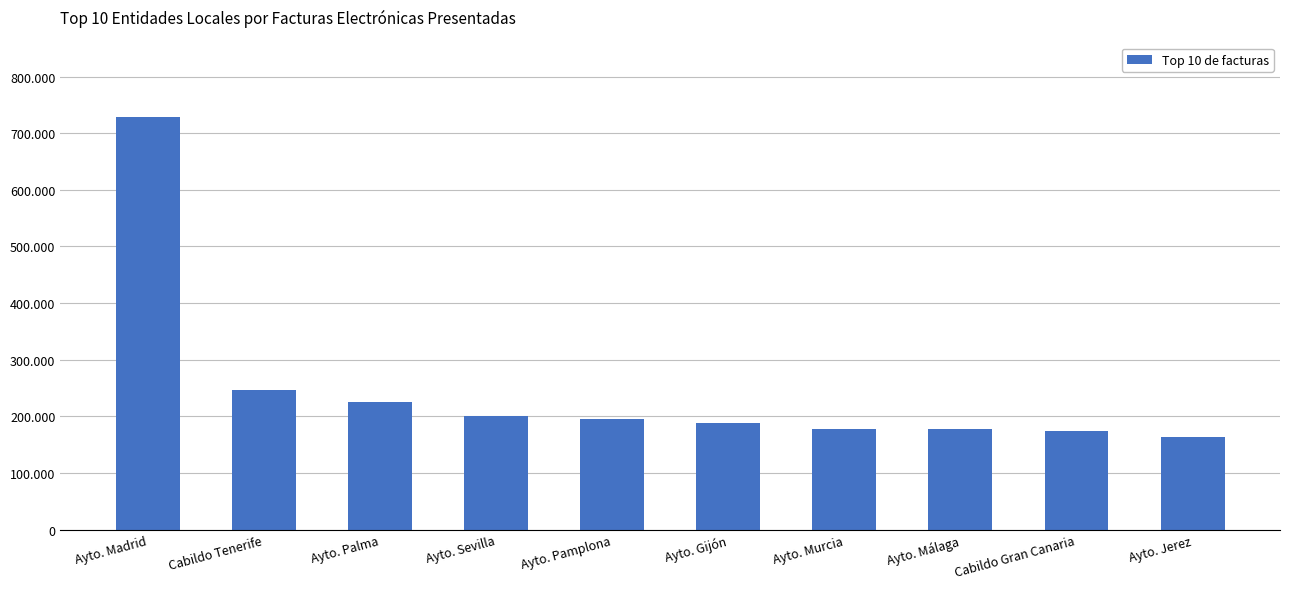

What is the difference between the values at Ayto. Palma and Ayto. Murcia?

48296